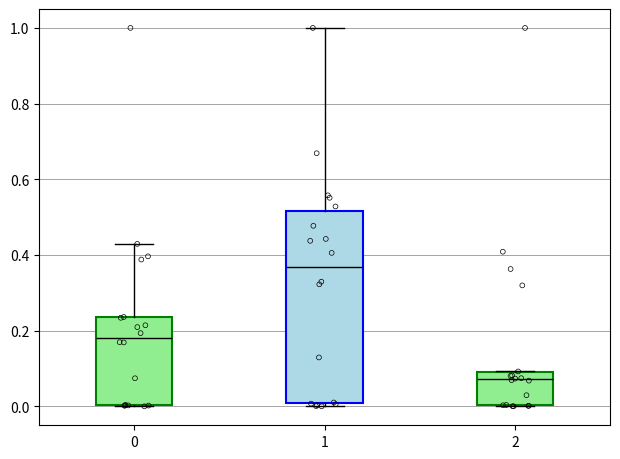

Which box has the highest median line?

1